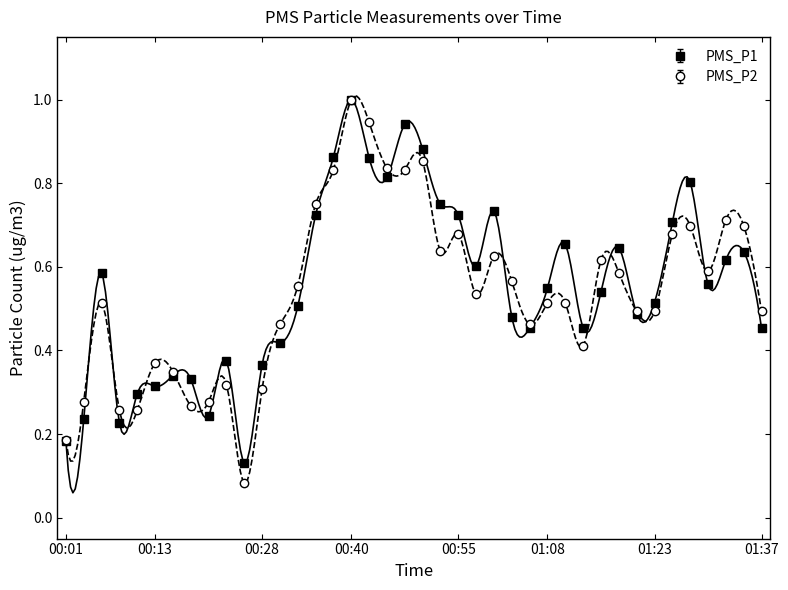

Which label corresponds to the largest value in the chart?

00:40